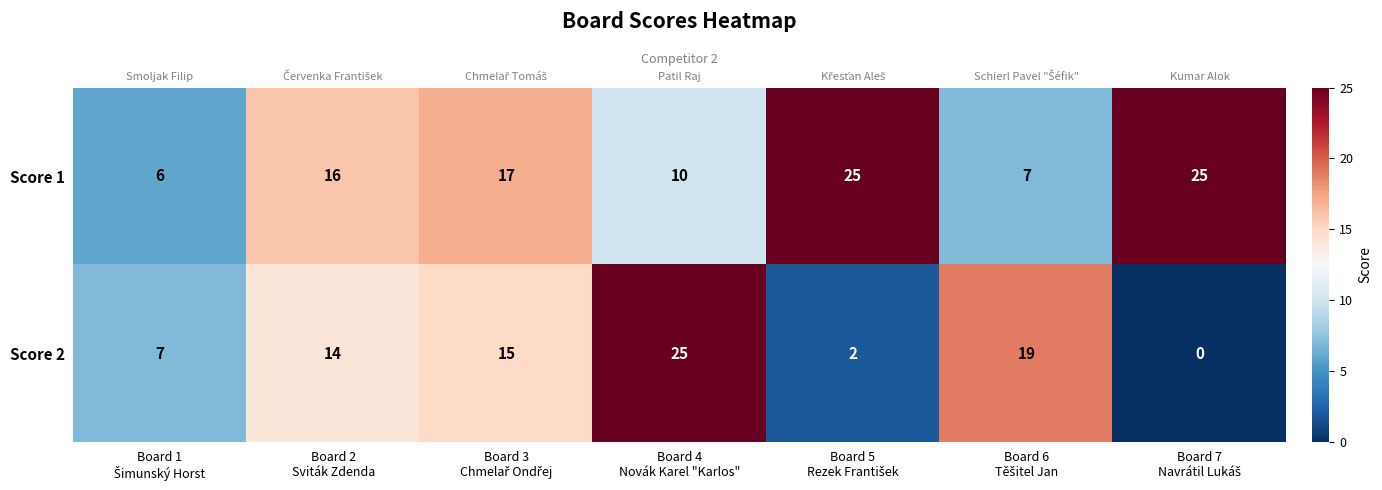

At which label is Score 2 closest to 12?

Board 2 Sviták Zdenda